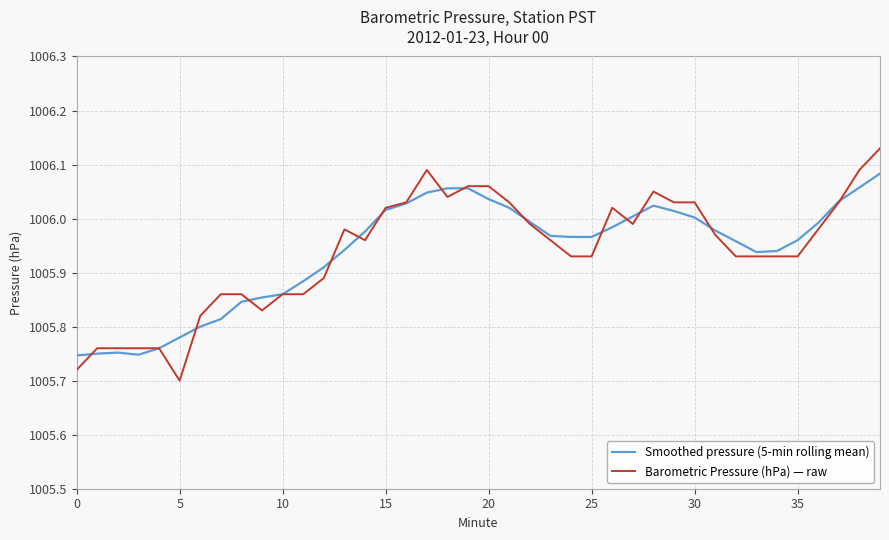

Which series has the widest spread of values?

Barometric Pressure (hPa) — raw